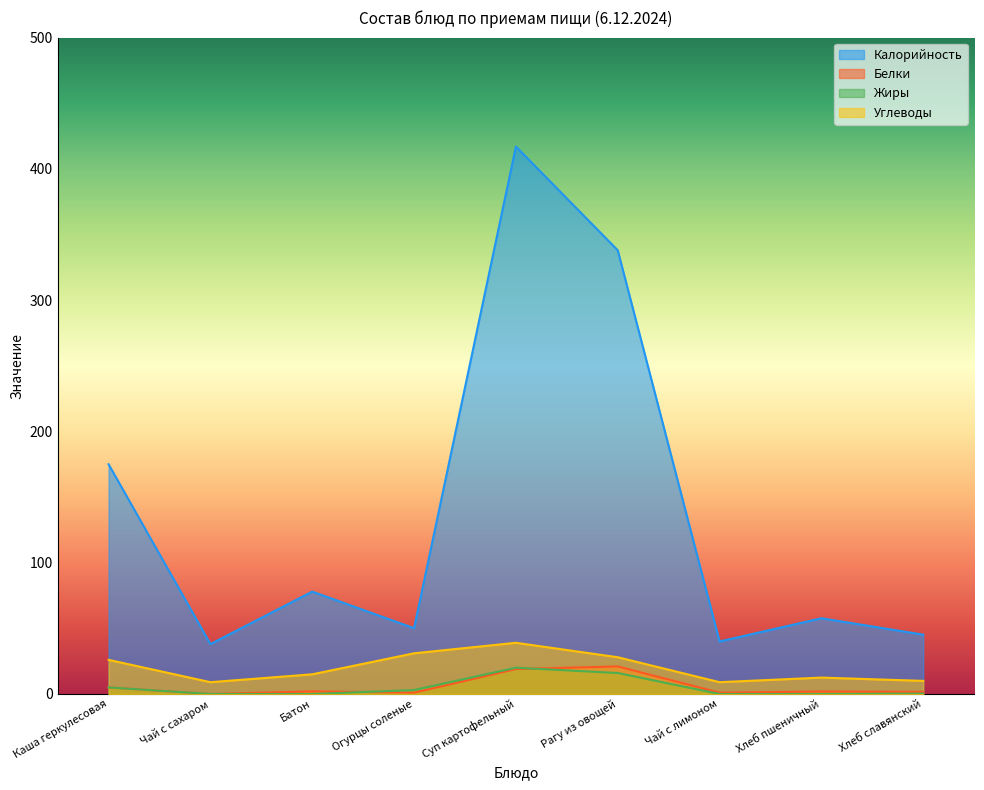

True or false: Белки and Углеводы intersect in this chart.

False